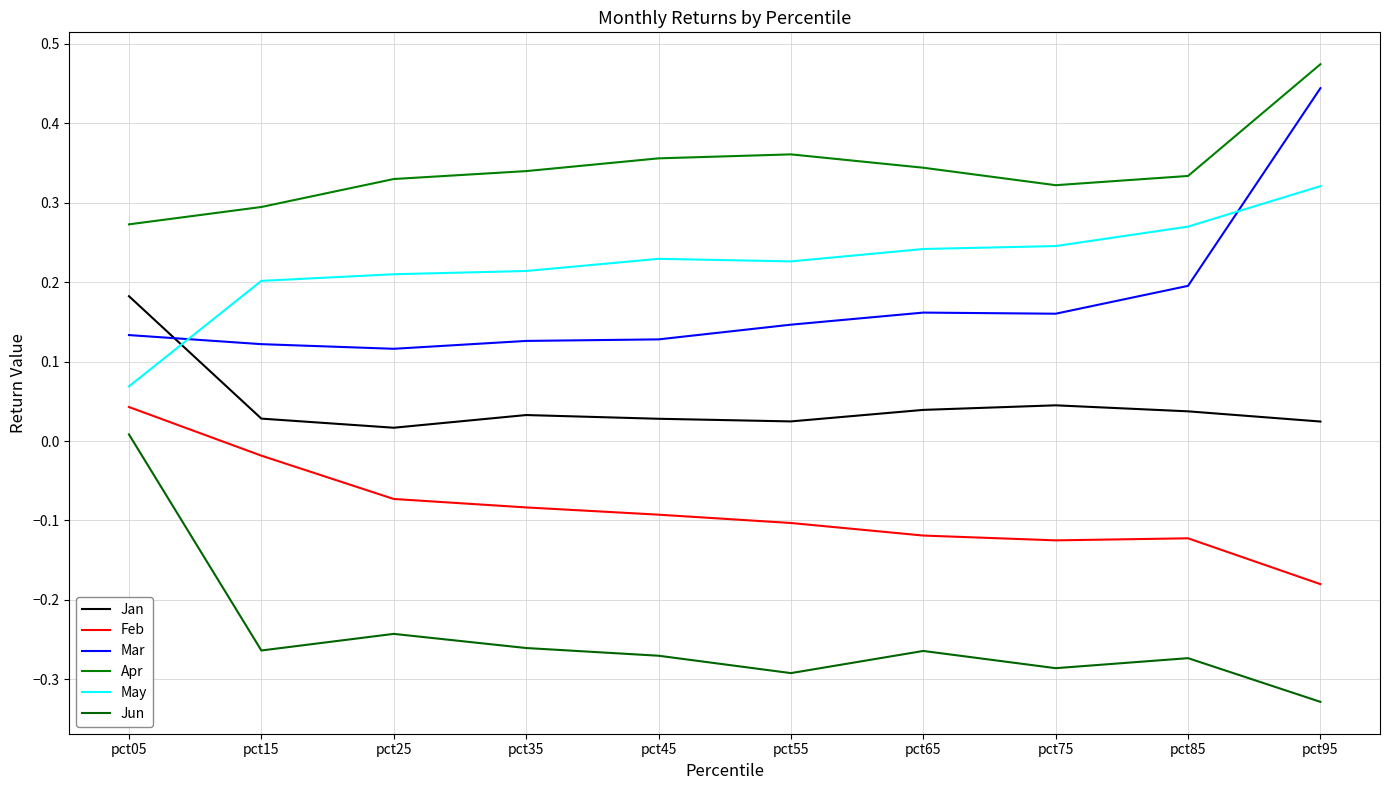

Rank the series by their maximum value, from highest to lowest.

Apr, Mar, May, Jan, Feb, Jun